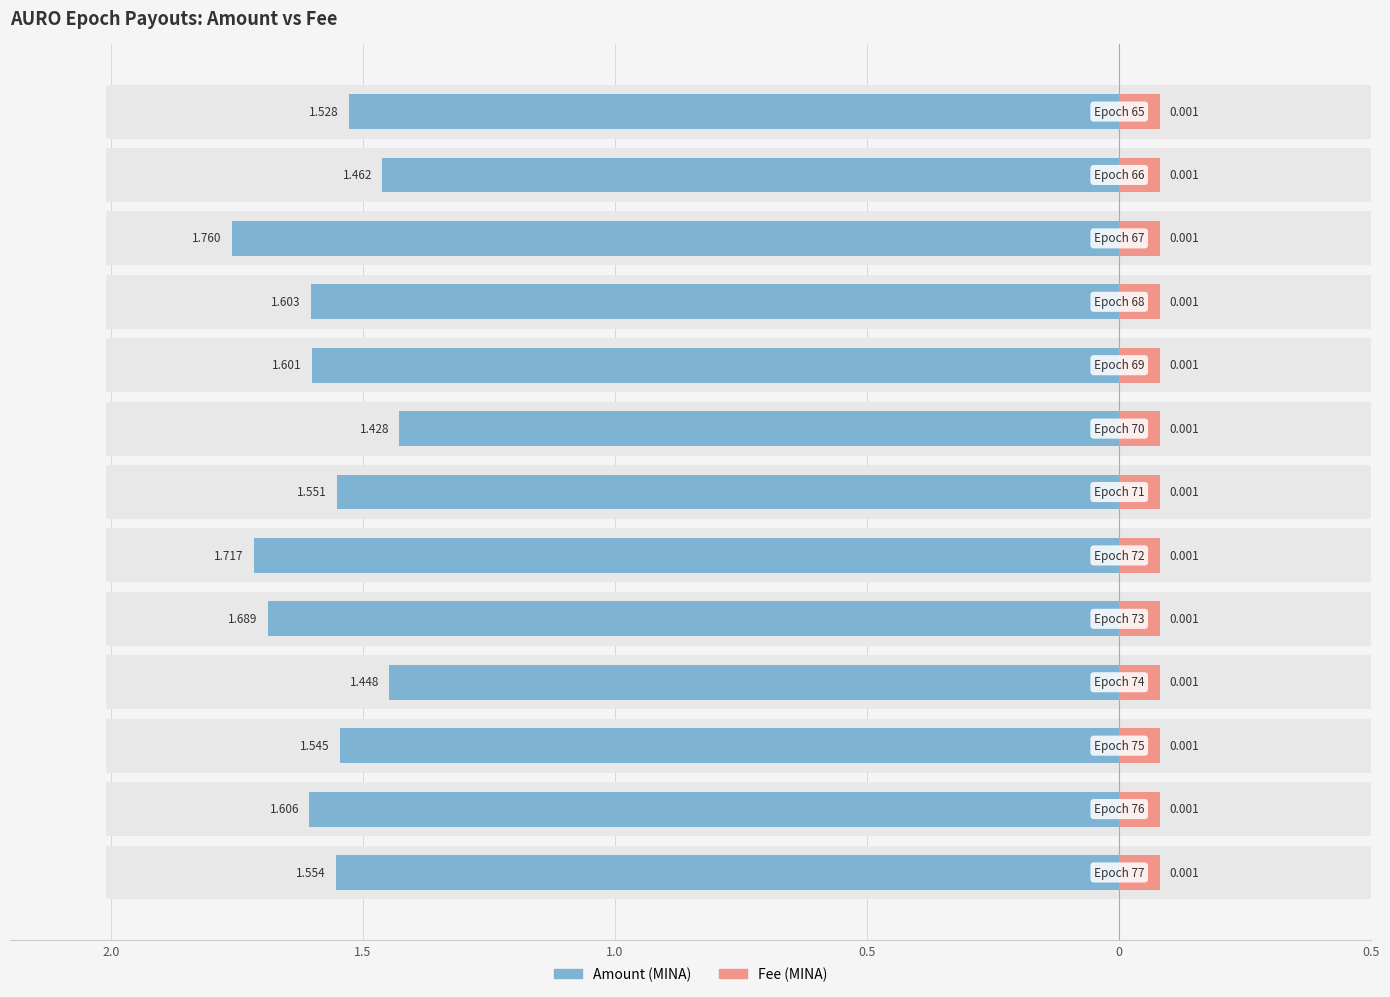

Which label corresponds to the smallest value in the chart?

Epoch 77